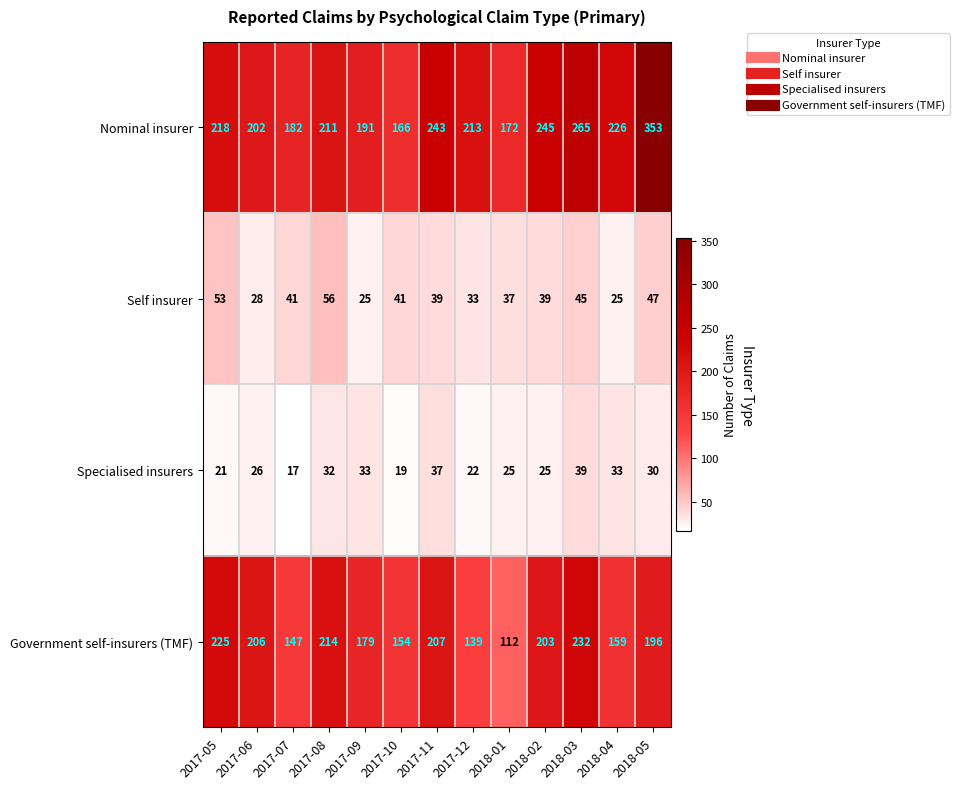

Is the value of Self insurer at 2018-03 greater than the value of Specialised insurers at 2018-03?

Yes